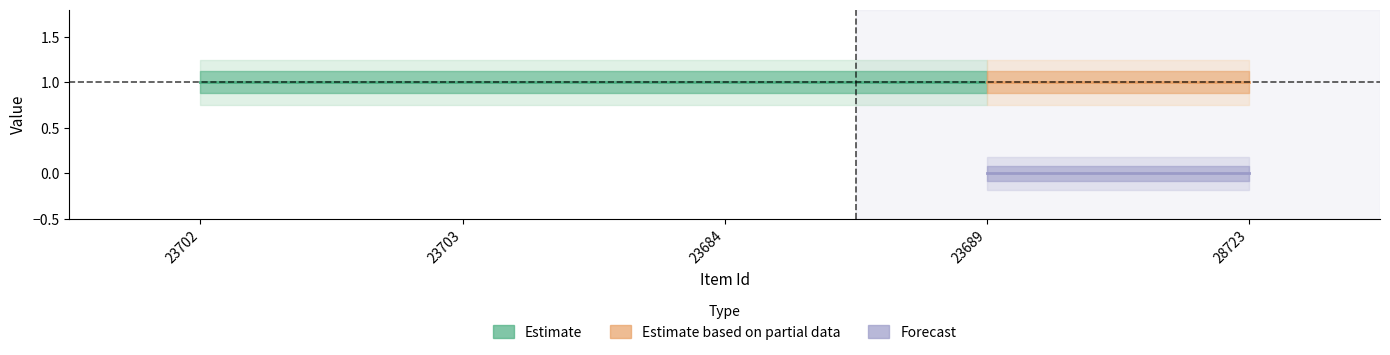

What is the total value across all series at 23684?

1